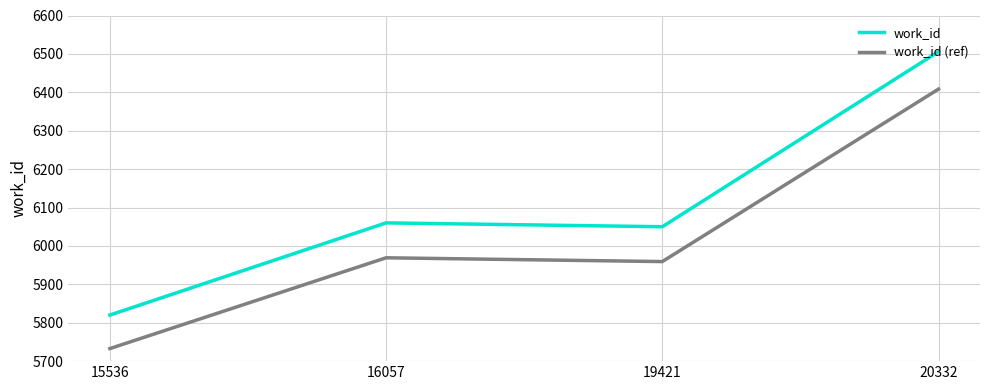

What is the difference between the highest and lowest values at 16057?

90.9